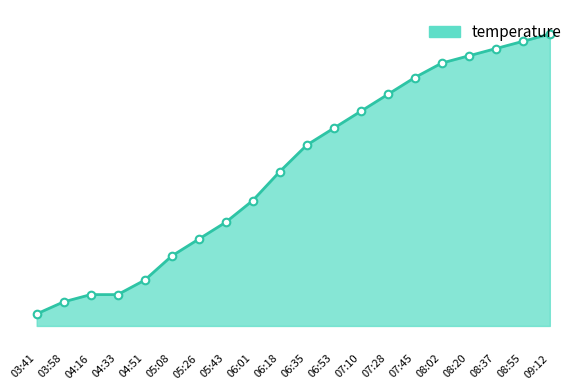

What is the ratio of the value at 07:10 to the value at 08:37?

0.9